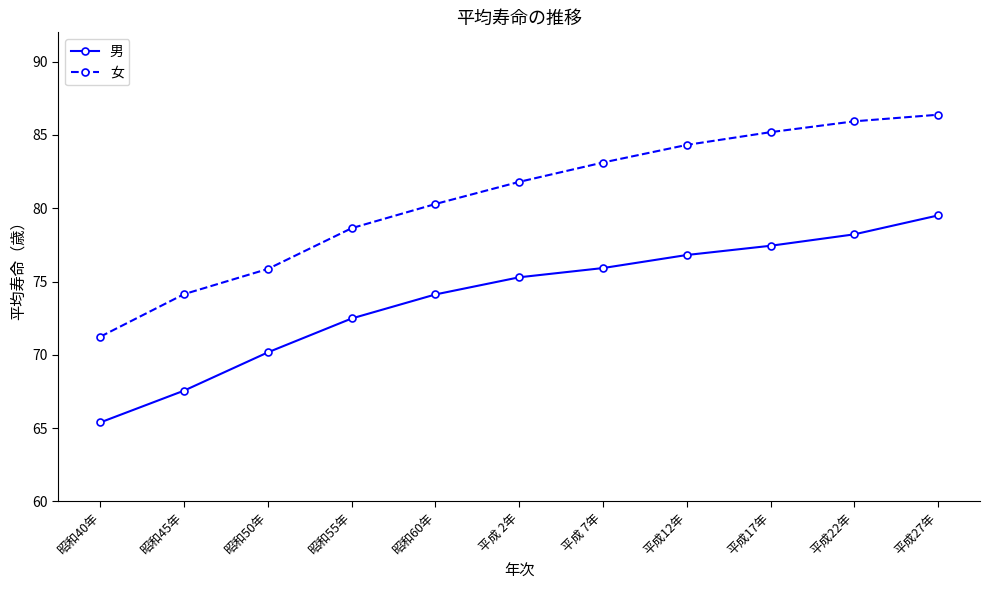

Where does the 男 series first go above 75?

平成 2年